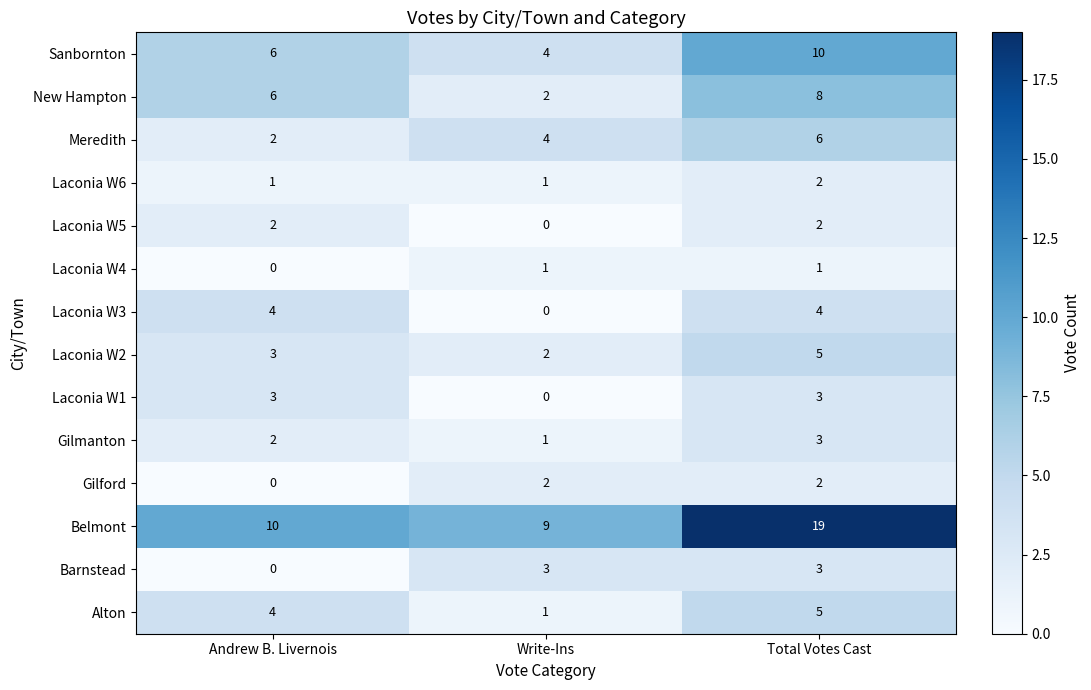

Between Andrew B. Livernois and Total Votes Cast, which series saw the biggest shift?

Belmont